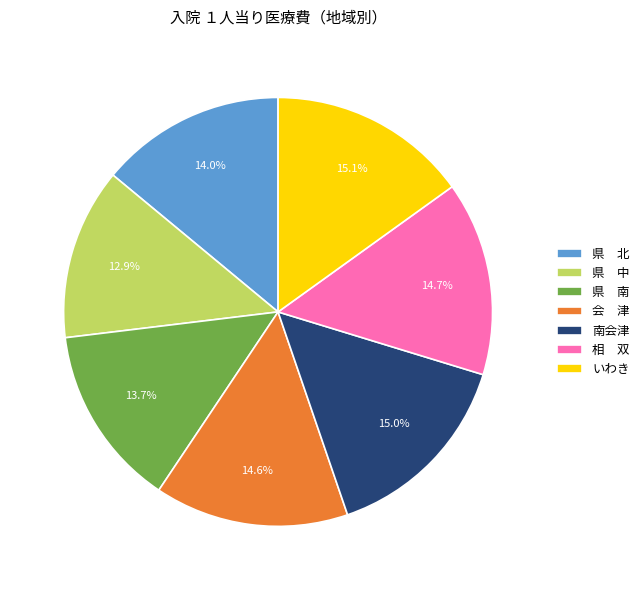

Between 南会津 and 県 北, which is larger?

南会津